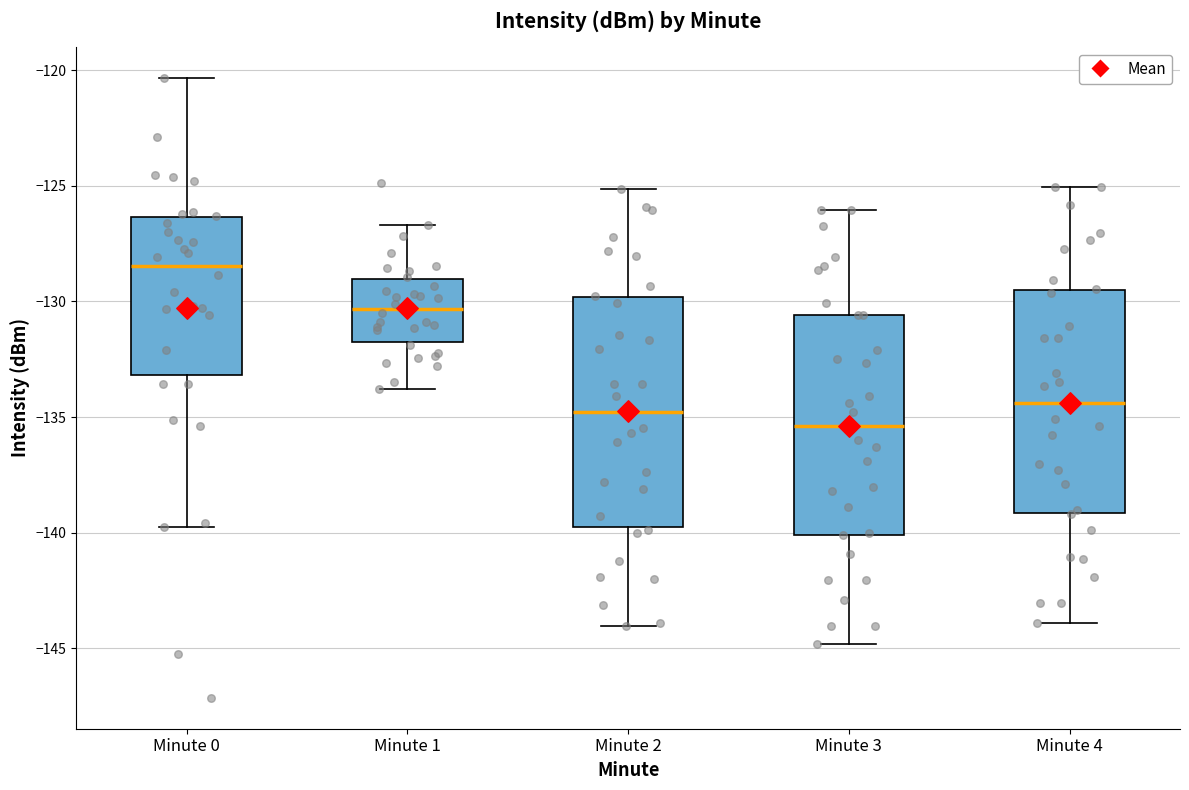

Reading left to right, transcribe this box plot: for each box, give where its median line is, the range the box spans, and where its two whiskers end, as read against the y-axis. The values are not printed on the chart, so give them approximately, as read against the axis.

Minute 0: median -128.5, box -133.0 to -126.5, whiskers -140.0 to -120.5
Minute 1: median -130.5, box -131.5 to -129.0, whiskers -134.0 to -126.5
Minute 2: median -135.0, box -139.5 to -130.0, whiskers -144.0 to -125.0
Minute 3: median -135.5, box -140.0 to -130.5, whiskers -145.0 to -126.0
Minute 4: median -134.5, box -139.0 to -129.5, whiskers -144.0 to -125.0